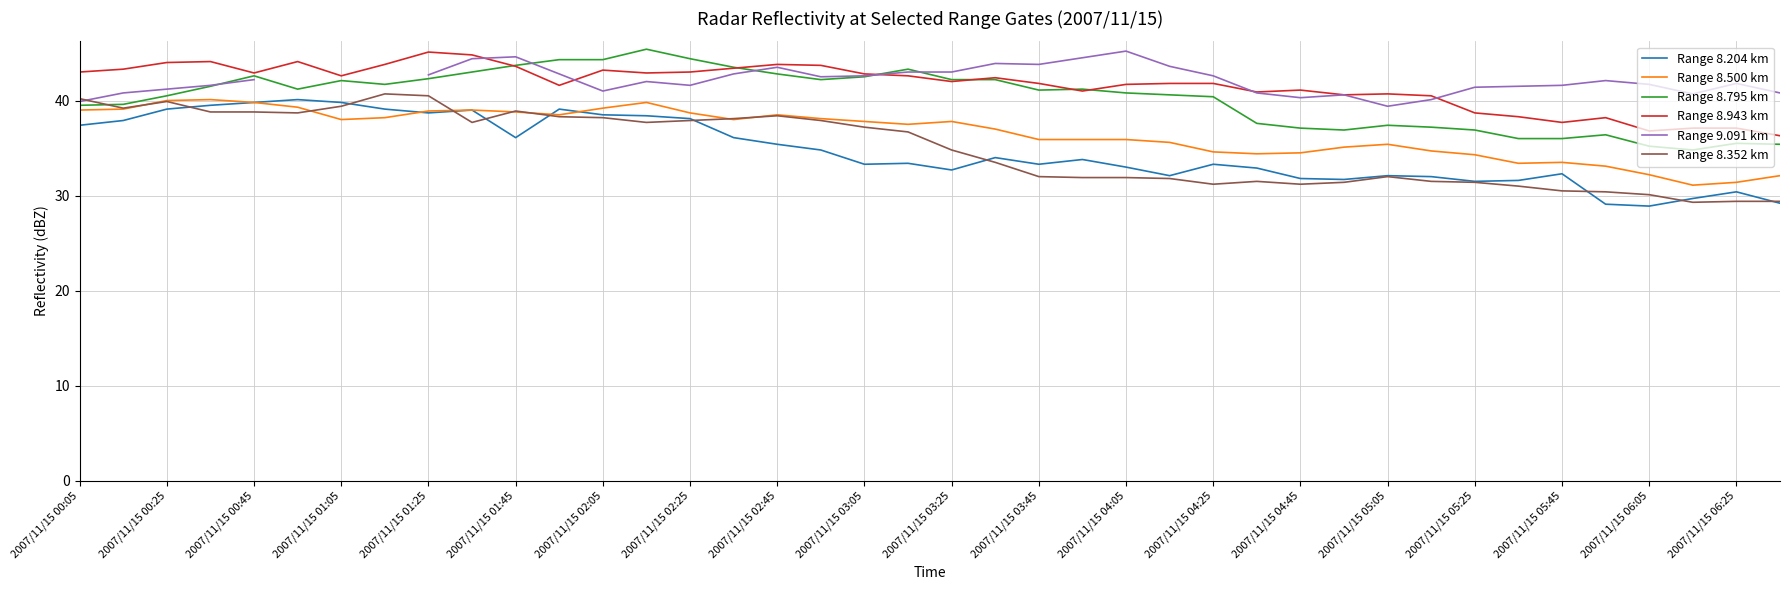

The Range 8.795 km series shows 36.0 at 33. True or false?

True